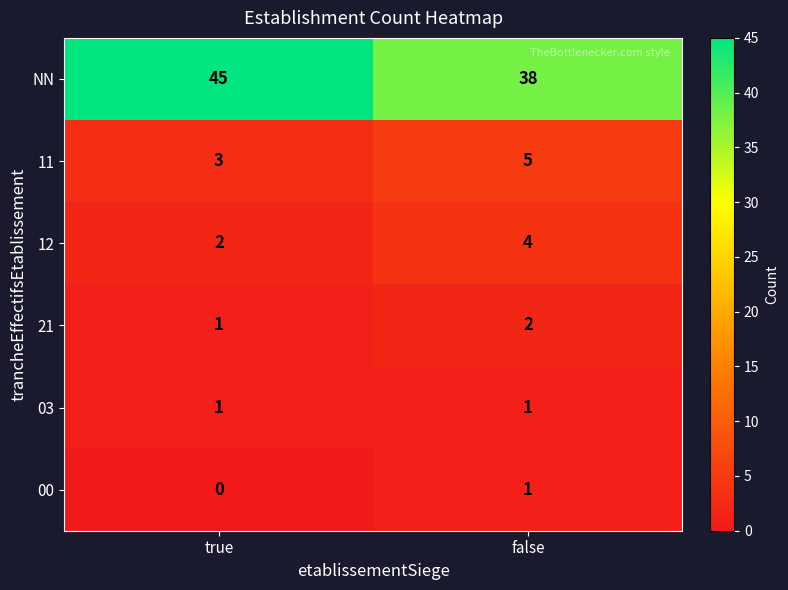

What is the average value of the 11 series?

4